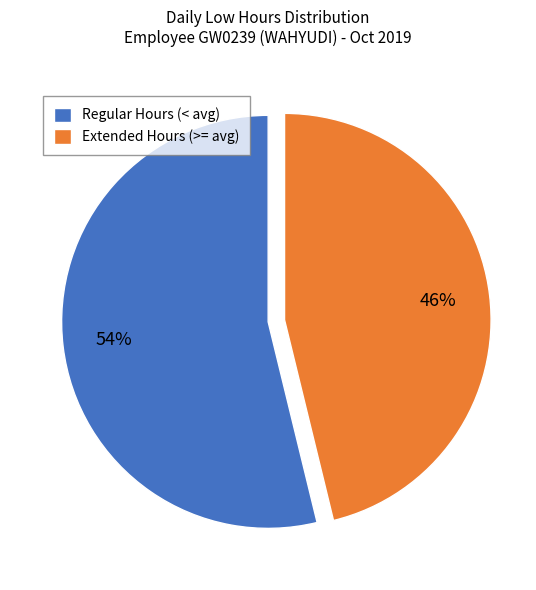

Which category has the smallest portion of the pie?

Extended Hours (>= avg)